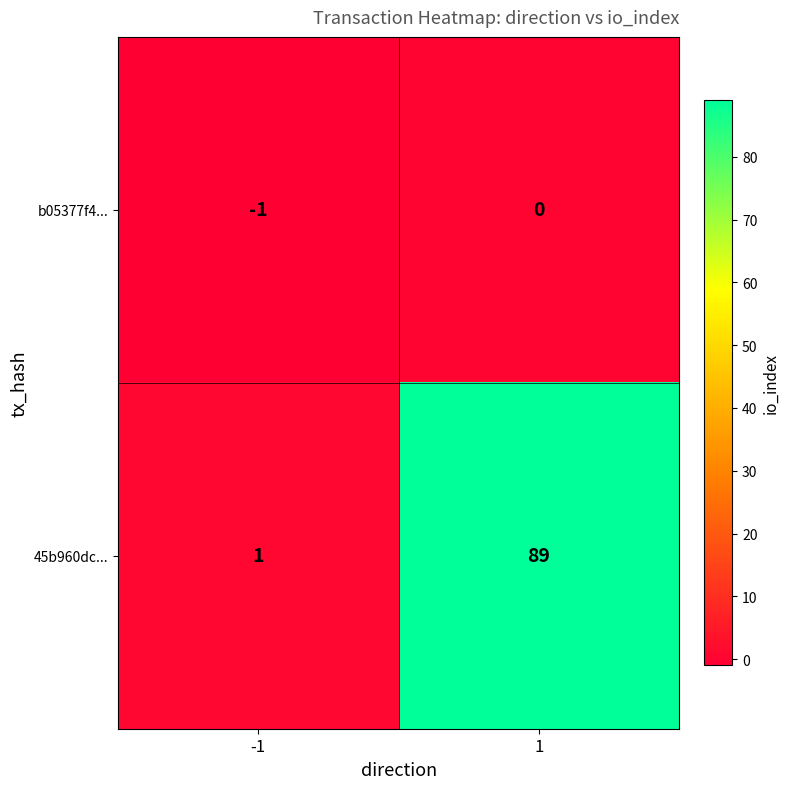

Reading left to right, extract all data points from this chart.

b05377f4...: -1	0
45b960dc...: 1	89